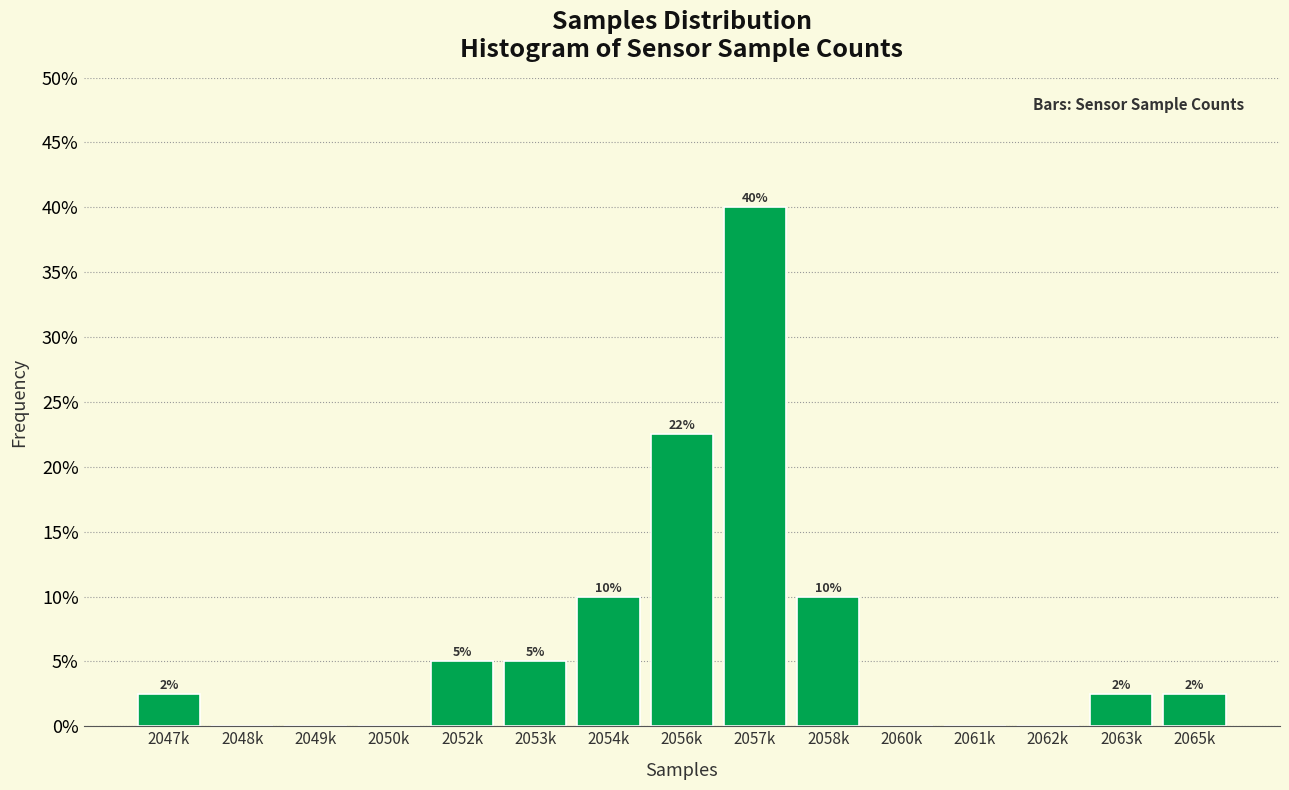

At which label is the value closest to 20?

2056k